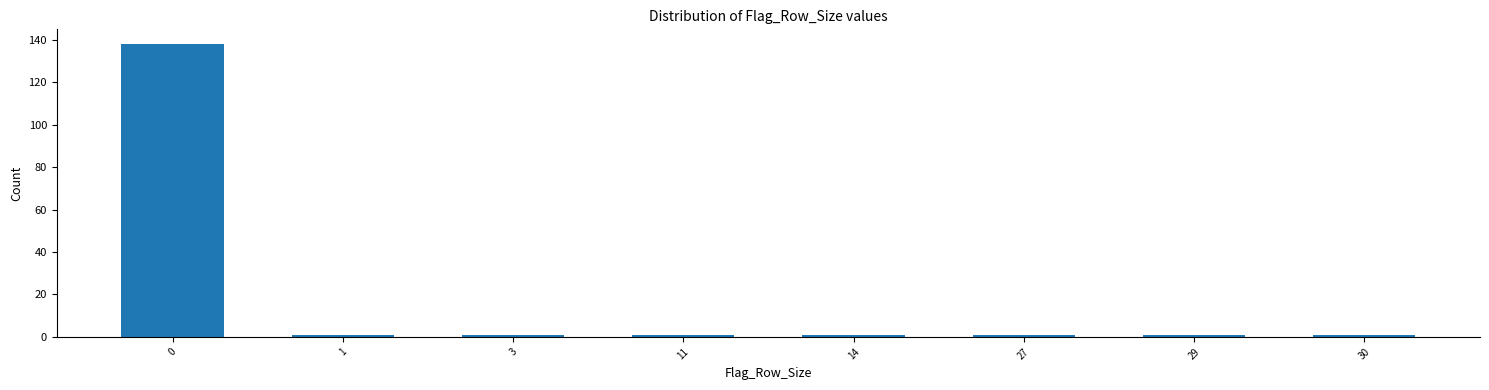

Reading left to right, extract all data points from this chart.

0=138	1=1	3=1	11=1	14=1	27=1	29=1	30=1